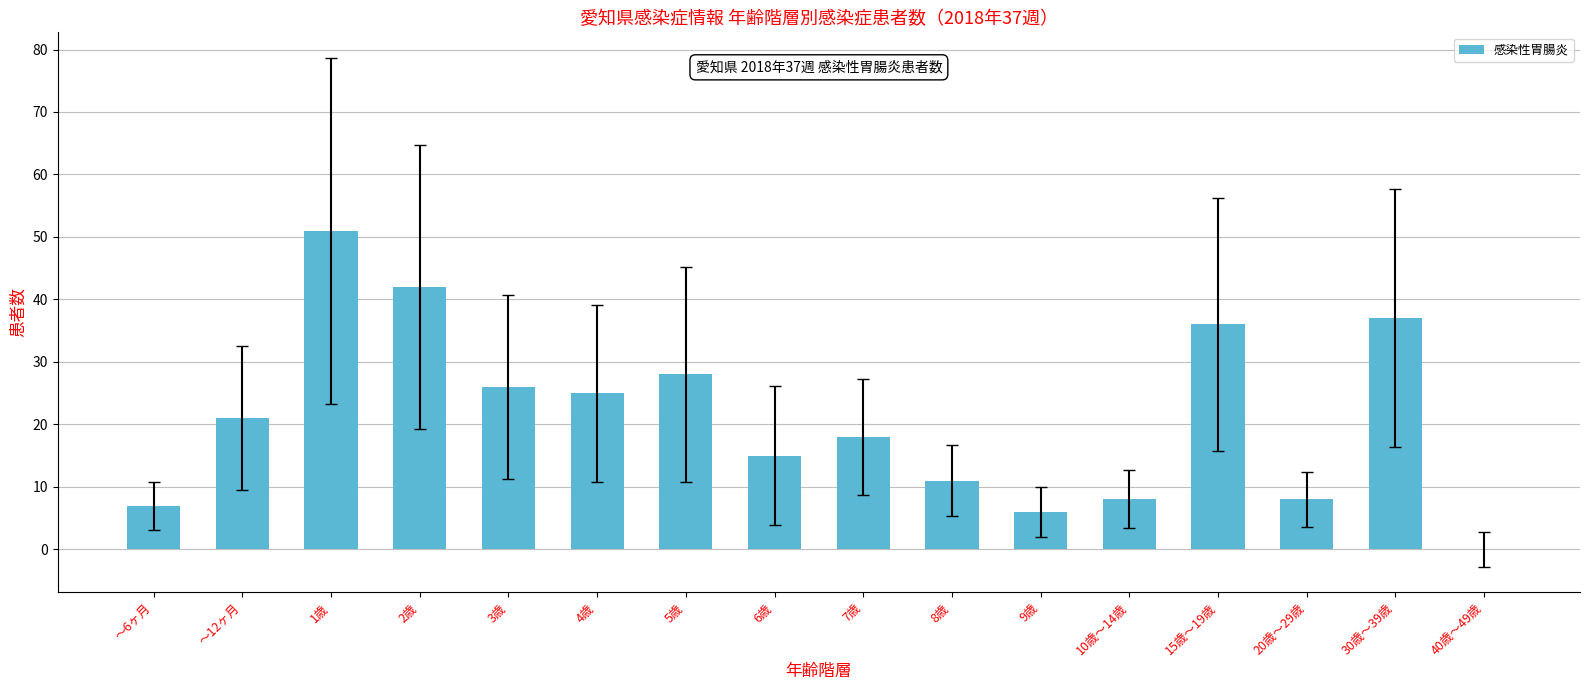

How many series are shown in this chart?

1